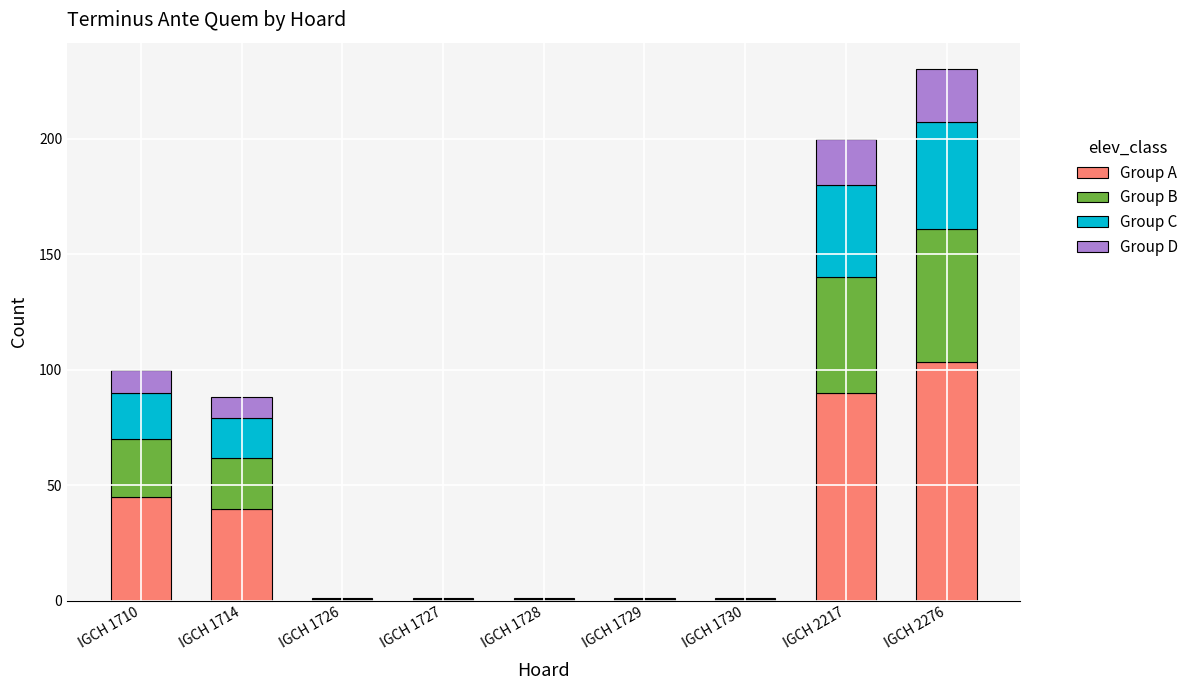

At which category is the sum across all series the highest?

IGCH 2276